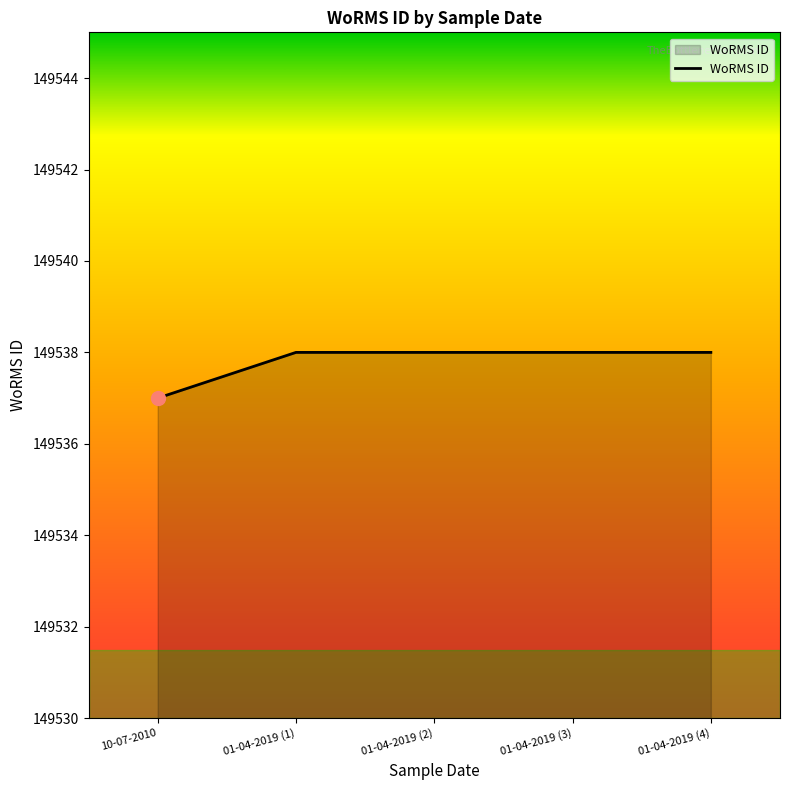

What is the average value?

149538